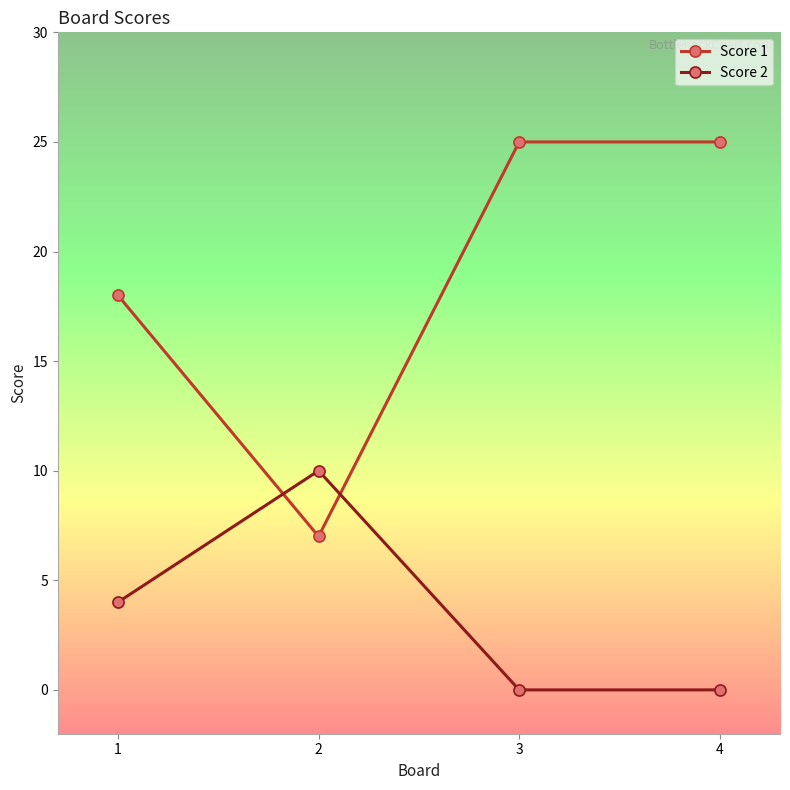

Count the number of categories in the chart.

4